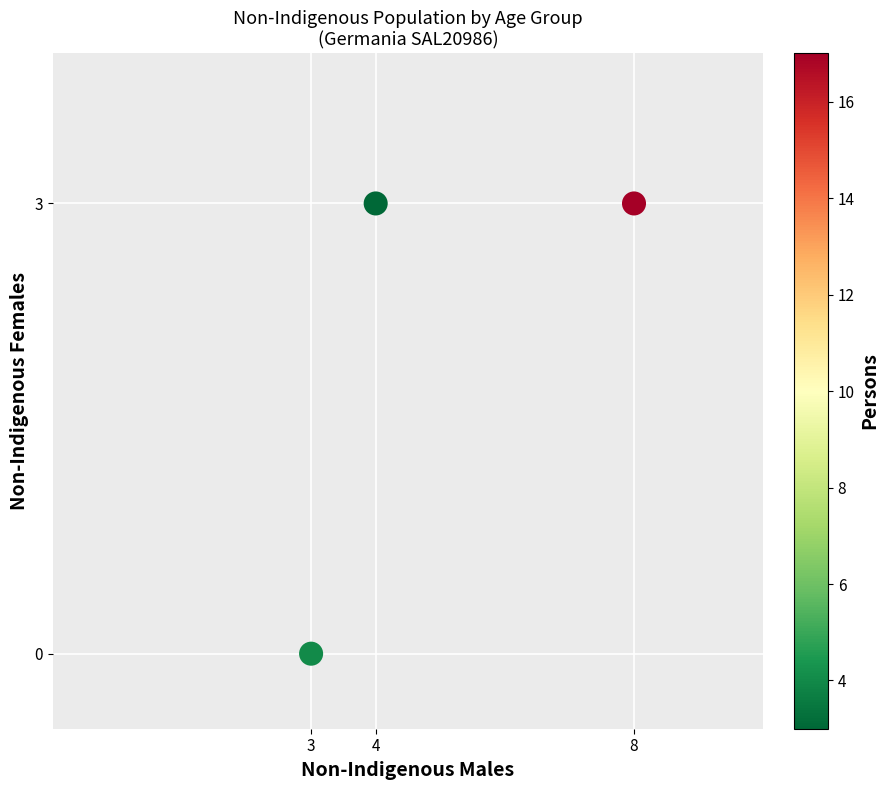

What is the range of X values (max minus min)?

5